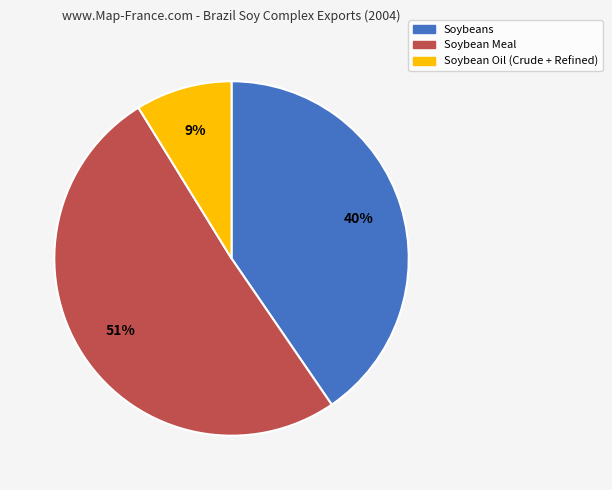

To the nearest percent, what is the difference between the largest and smallest slice percentages?

42%